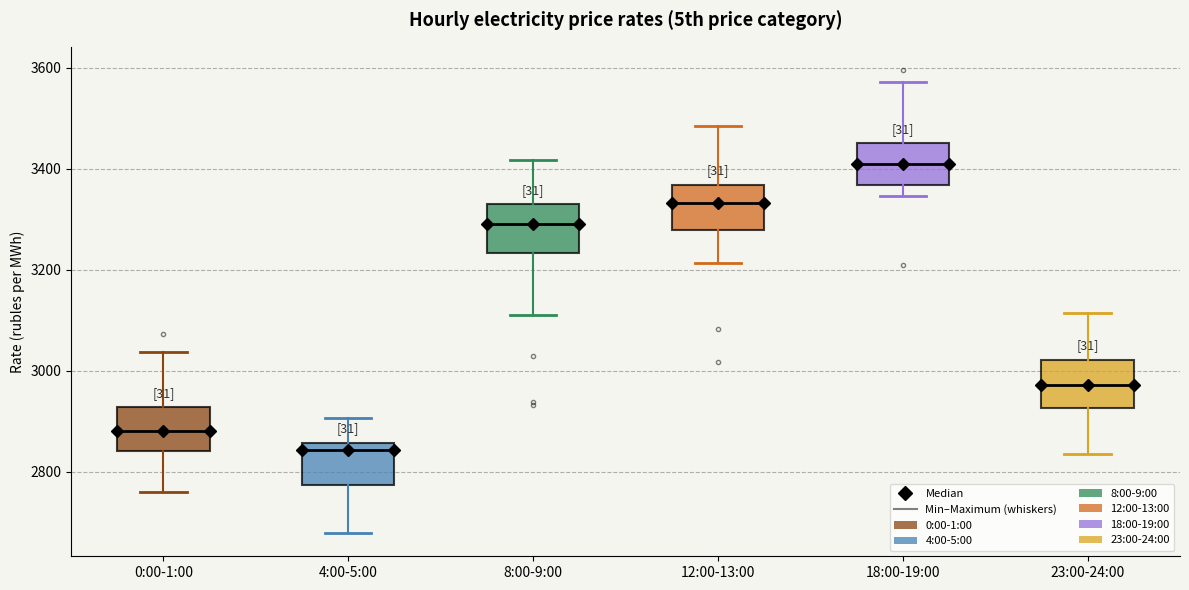

Which box's median line is the highest?

18:00-19:00